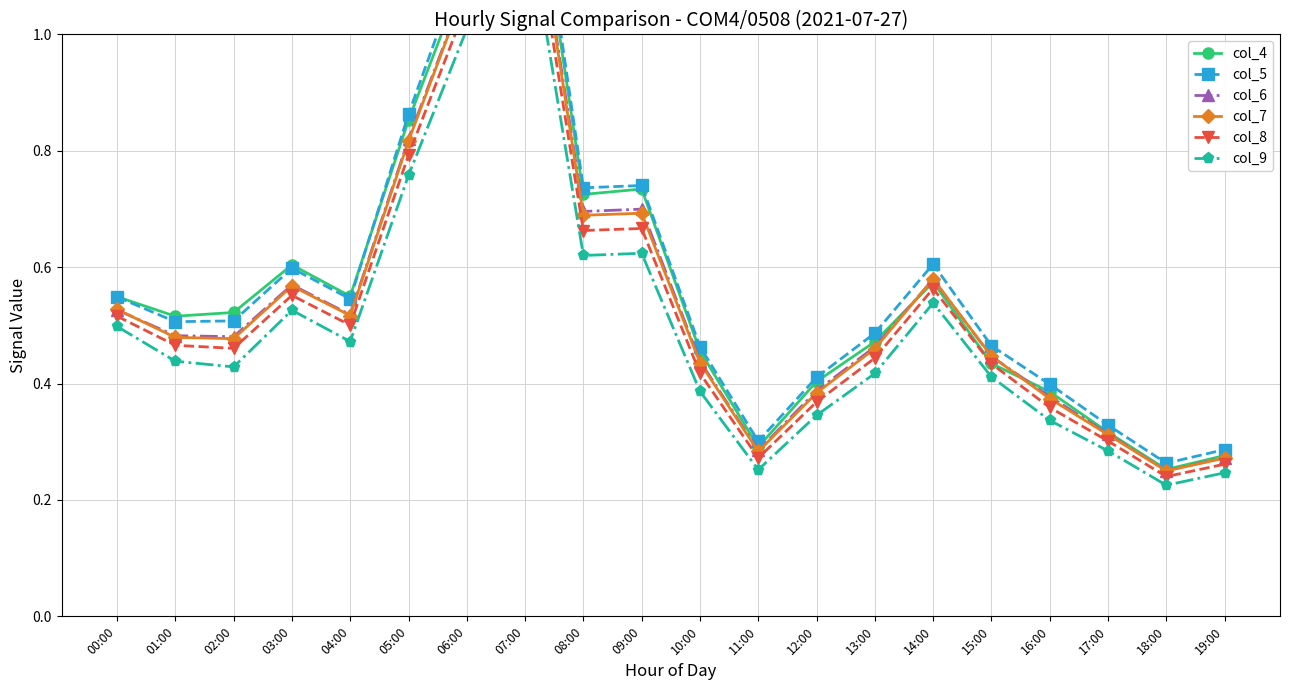

What is the label of the 10th point from the left?

09:00